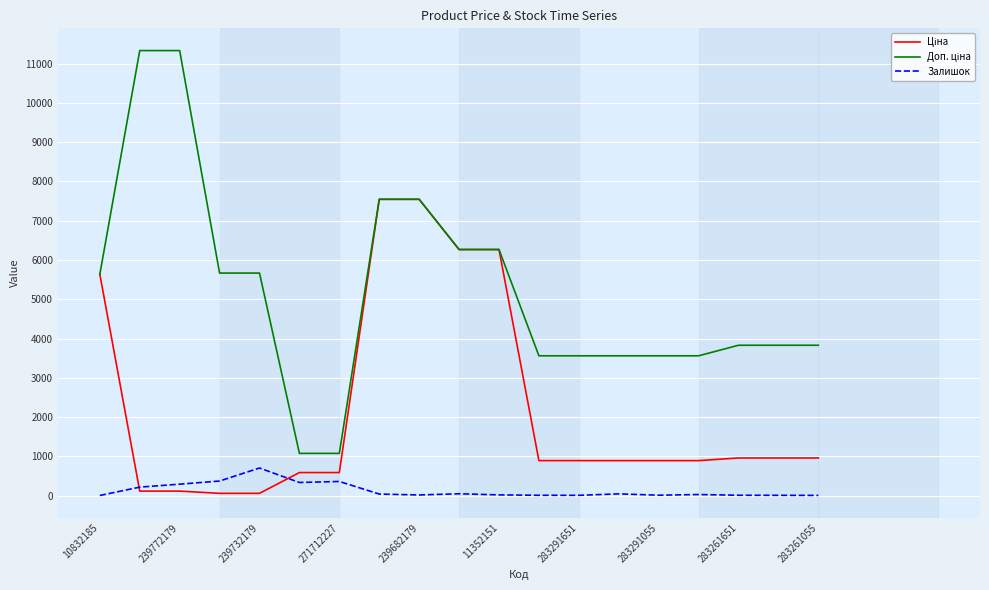

What is the maximum value shown in the chart?

11334.0